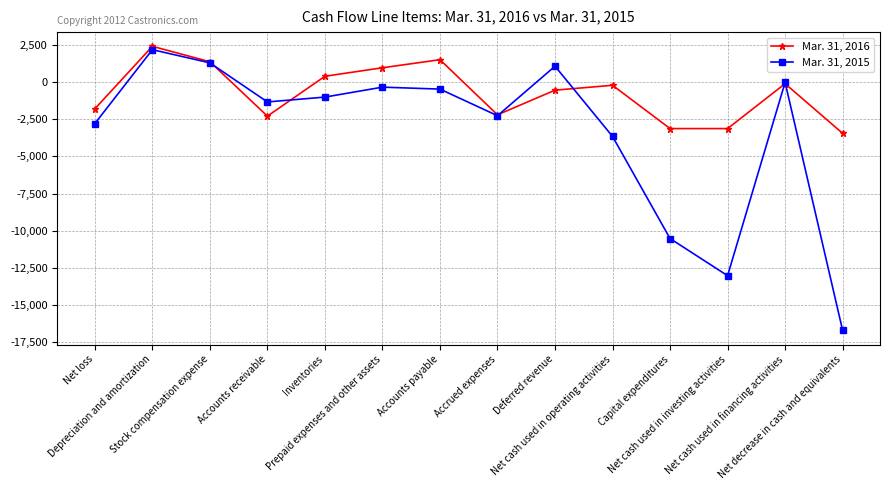

Reading left to right, extract all data points from this chart.

Mar. 31, 2016: Net loss=-1797	Depreciation and amortization=2410	Stock compensation expense=1370	Accounts receivable=-2291	Inventories=393	Prepaid expenses and other assets=966	Accounts payable=1508	Accrued expenses=-2203	Deferred revenue=-542	Net cash used in operating activities=-214	Capital expenditures=-3128	Net cash used in investing activities=-3128	Net cash used in financing activities=-105	Net decrease in cash and equivalents=-3447
Mar. 31, 2015: Net loss=-2790	Depreciation and amortization=2184	Stock compensation expense=1295	Accounts receivable=-1336	Inventories=-1008	Prepaid expenses and other assets=-339	Accounts payable=-471	Accrued expenses=-2263	Deferred revenue=1070	Net cash used in operating activities=-3658	Capital expenditures=-10531	Net cash used in investing activities=-13032	Net cash used in financing activities=-19	Net decrease in cash and equivalents=-16709